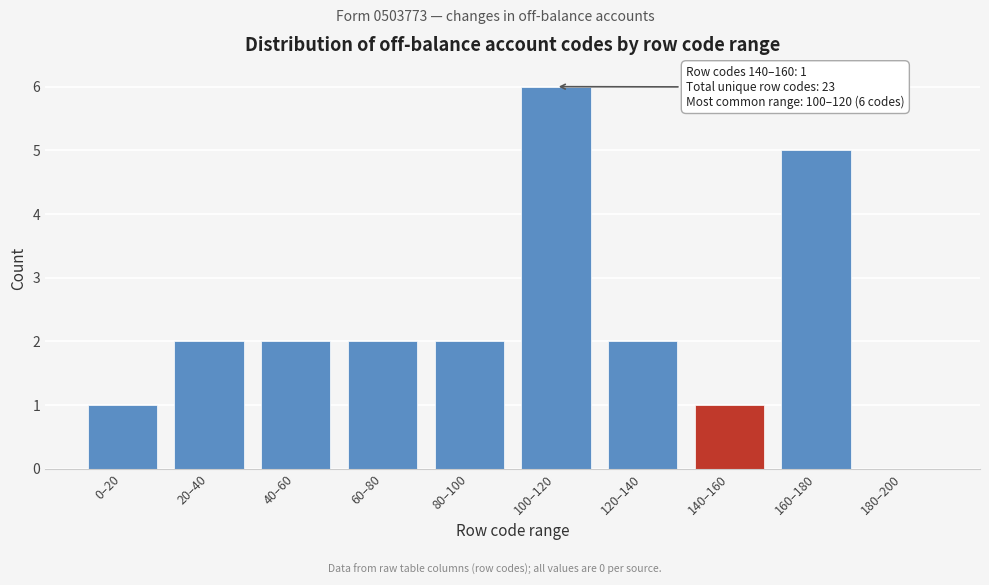

Reading right to left, extract all data points from this chart.

180–200=0	160–180=5	140–160=1	120–140=2	100–120=6	80–100=2	60–80=2	40–60=2	20–40=2	0–20=1